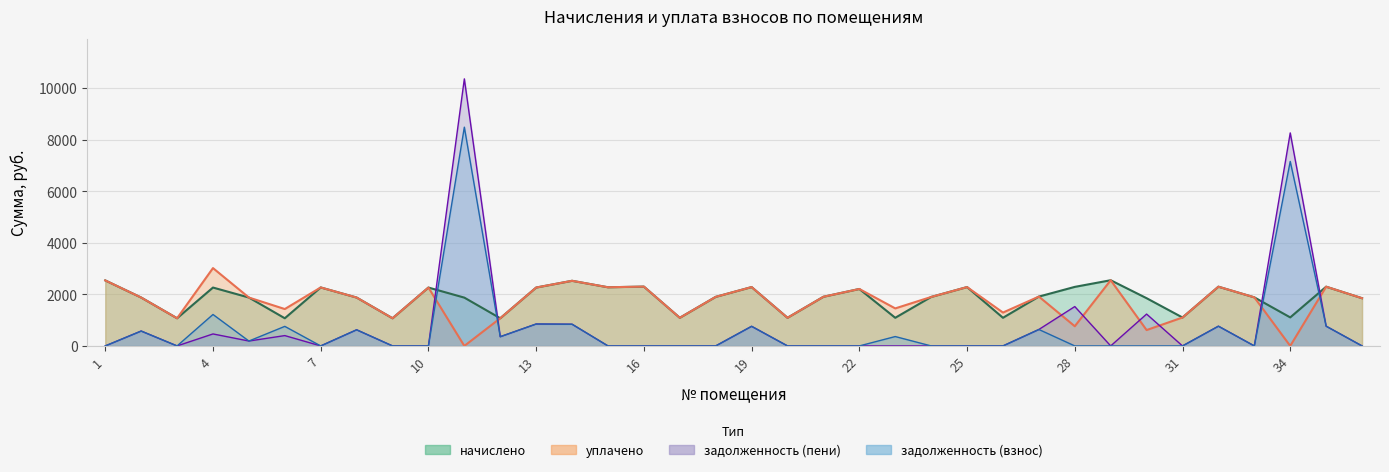

Reading right to left, extract all data points from this chart.

начислено: 1850.9	2297.0	1106.1	1884.1	2297.0	1102.4	1850.9	2547.7	2289.6	1913.5	1091.3	2282.2	1898.8	1091.3	2208.5	1906.2	1091.3	2282.2	1902.5	1091.3	2300.7	2274.9	2525.6	2263.8	1072.9	1873.0	2263.8	1072.9	1876.7	2267.5	1072.9	1876.7	2263.8	1072.9	1876.7	2540.3
задолженность (взнос): 0.0	765.7	7154.4	0.0	765.7	0.0	0.0	0.0	0.0	637.9	0.0	0.0	0.0	363.8	0.0	0.0	0.0	760.8	0.0	0.0	0.0	0.0	841.9	850.3	357.6	8483.2	0.0	0.0	625.6	0.0	758.5	189.8	1219.5	0.0	577.4	0.0
задолженность (пени): 0.0	765.7	8260.5	0.0	765.7	0.0	1235.5	0.0	1526.4	637.9	0.0	0.0	0.0	0.0	0.0	0.0	0.0	760.8	0.0	0.0	0.0	0.0	841.9	850.3	357.6	10356.2	0.0	0.0	625.6	0.0	400.9	189.8	464.9	0.0	577.4	0.0
уплачено: 1850.9	2297.0	0.0	1884.1	2297.0	1102.4	615.3	2547.7	763.2	1913.5	1294.4	2282.2	1898.8	1455.1	2208.5	1906.2	1091.3	2282.2	1902.5	1091.3	2300.7	2274.9	2525.6	2263.8	1072.9	0.0	2263.8	1072.9	1876.7	2267.5	1430.6	1876.7	3018.4	1072.9	1876.7	2540.3